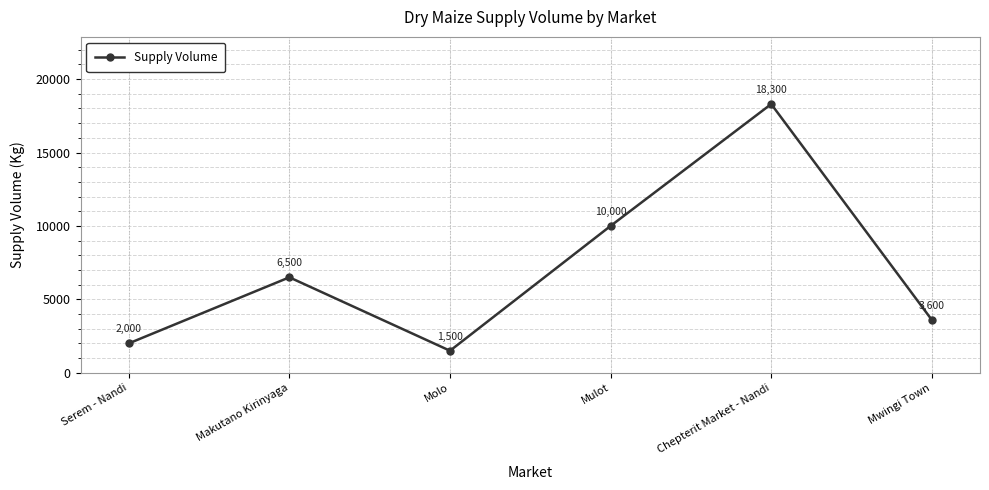

What is the smallest value displayed?

1500